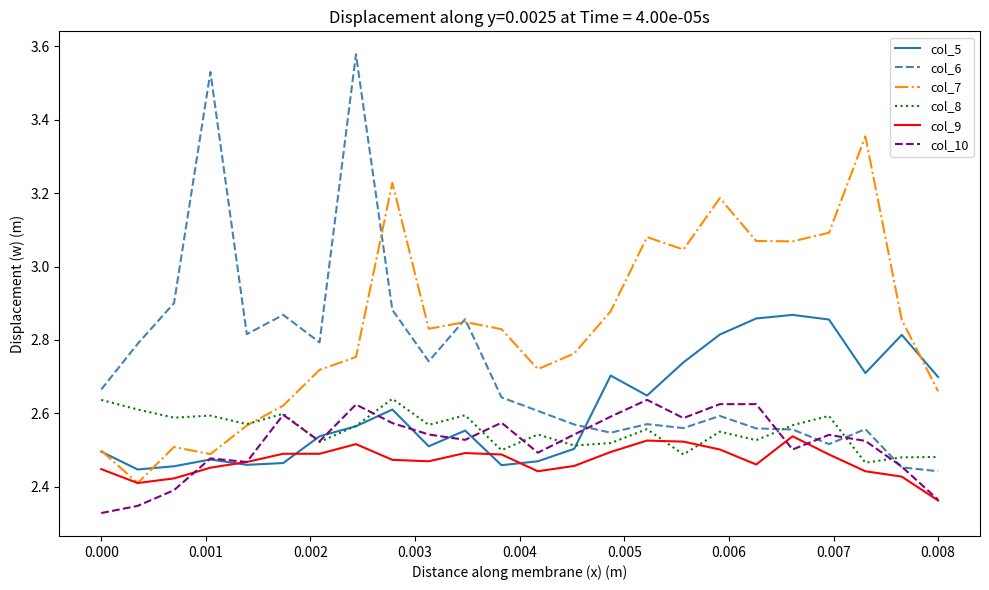

Count the col_8 values in the range 2 to 3.

24